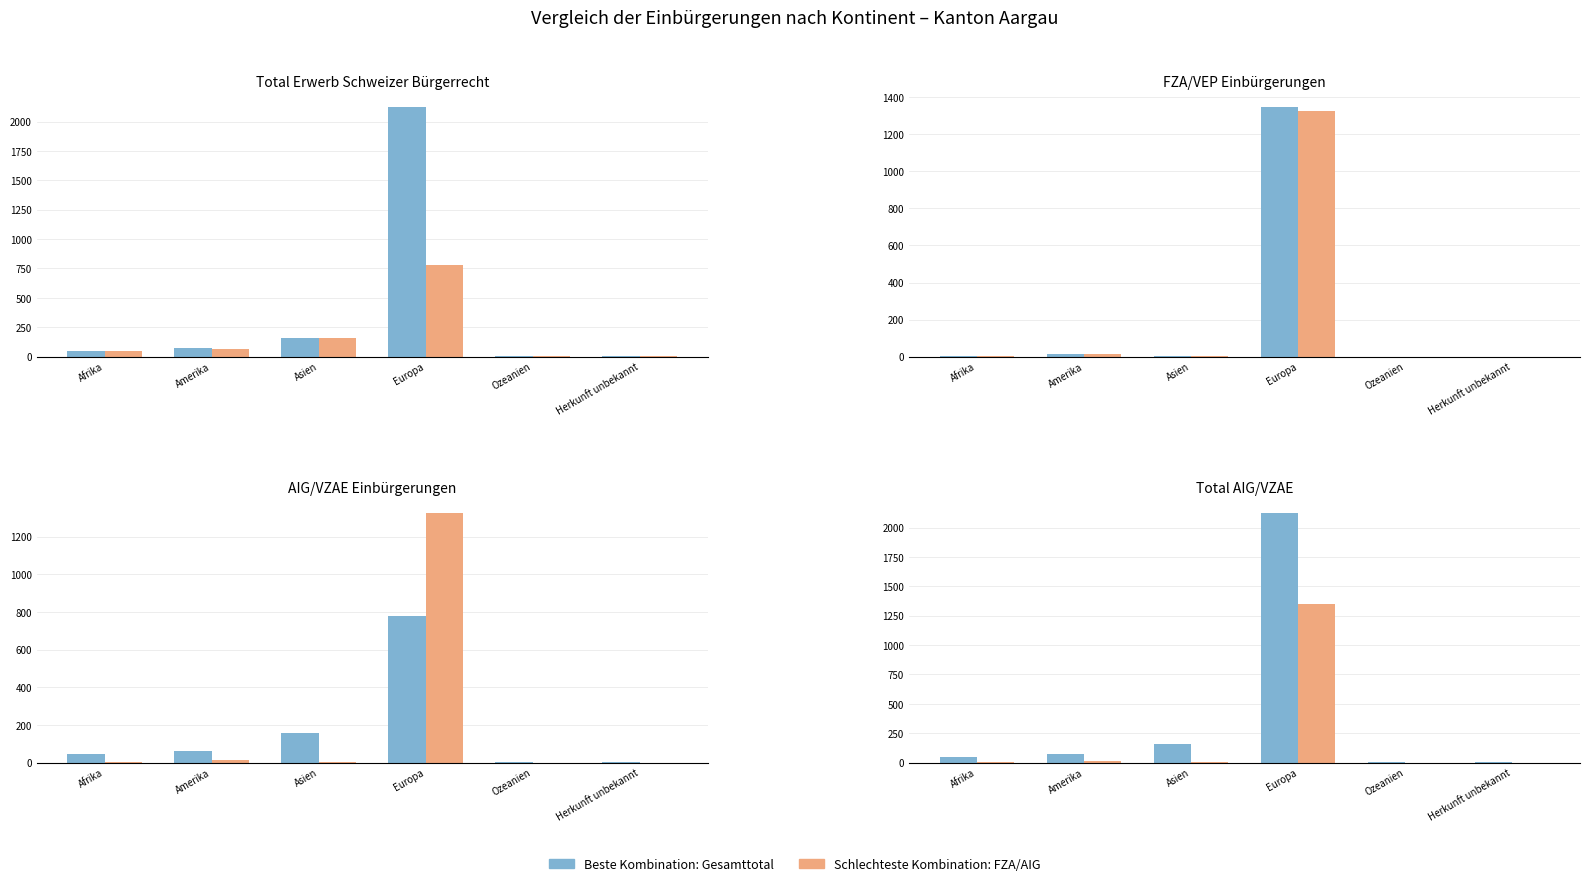

Which has a higher value, Ozeanien or Herkunft unbekannt?

Ozeanien